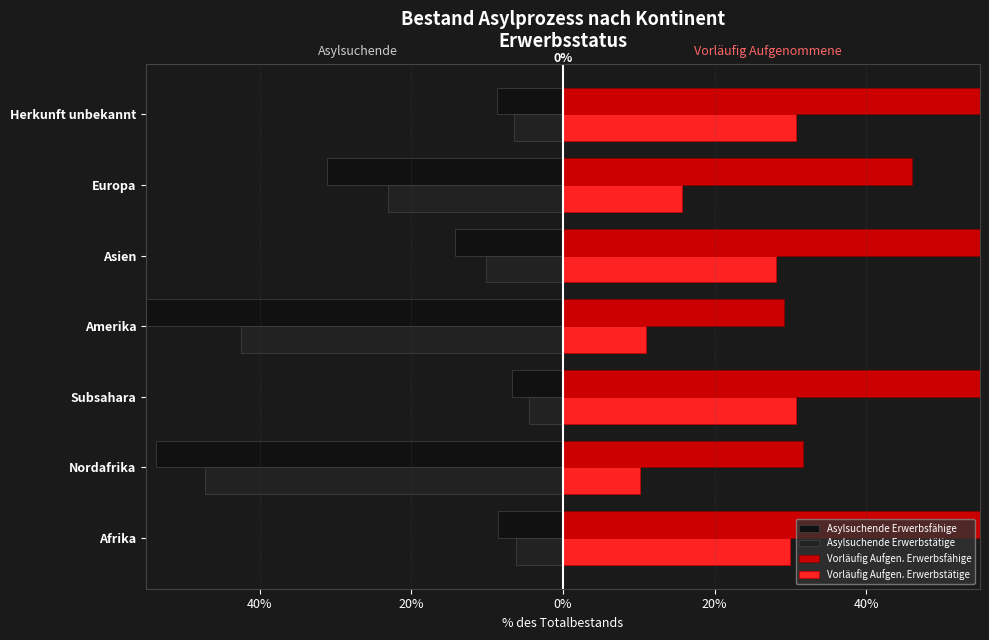

Between Amerika and Herkunft unbekannt, which series saw the biggest shift?

Asylsuchende Erwerbsfähige